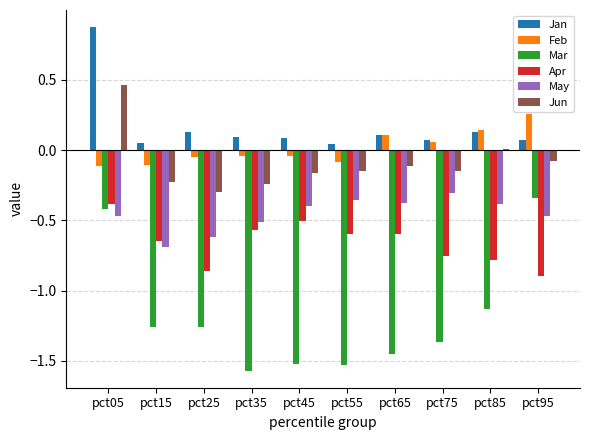

Is the value of Jan at pct15 greater than the value of Mar at pct05?

Yes